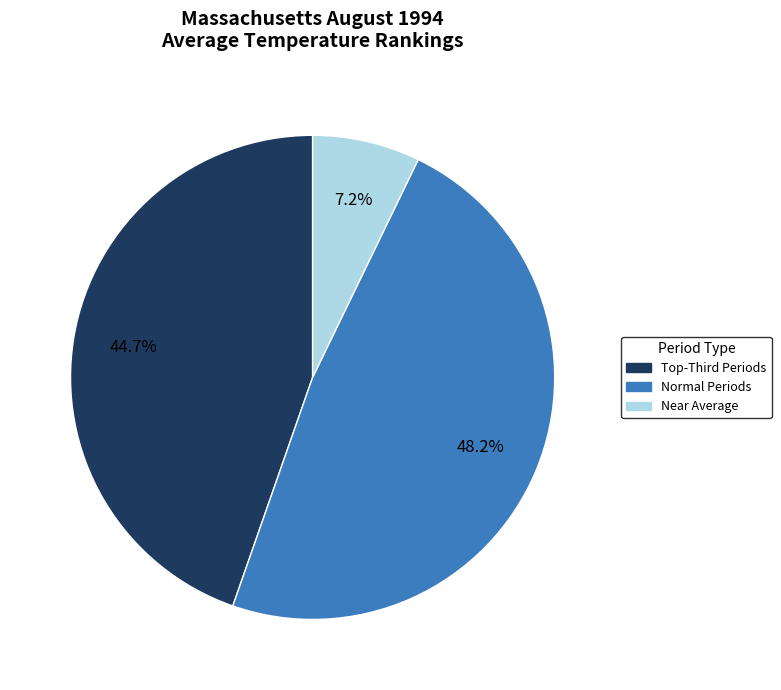

What is the smallest slice in the pie chart?

Near Average